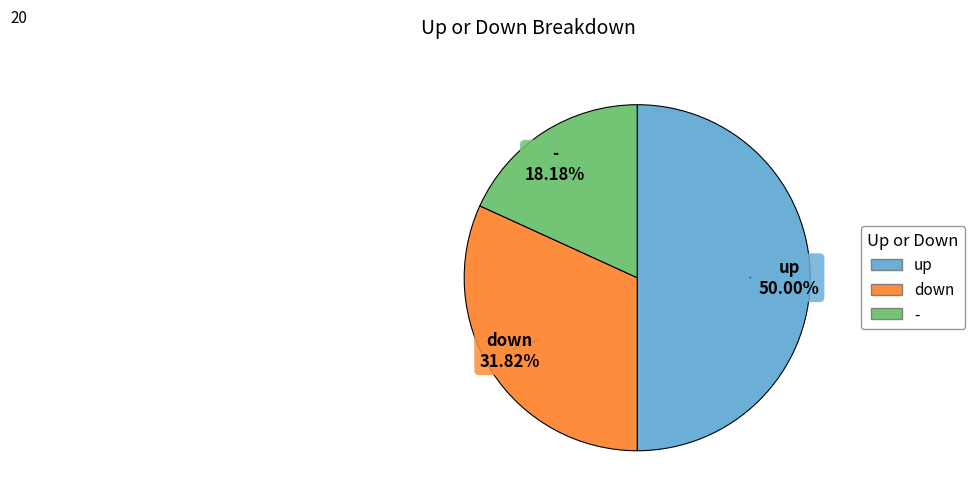

Rank the categories by value from highest to lowest.

up, down, -